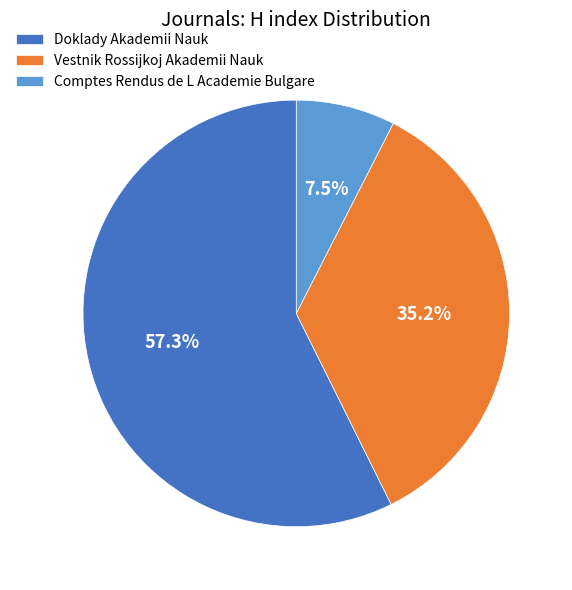

Between Doklady Akademii Nauk and Vestnik Rossijkoj Akademii Nauk, which is larger?

Doklady Akademii Nauk